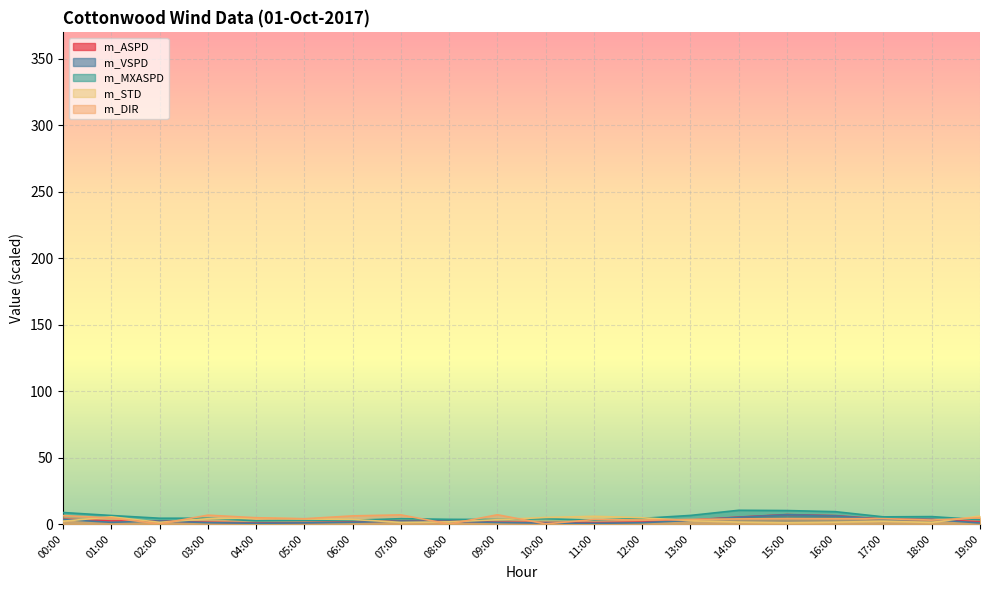

What is the label of the 10th point from the right?

10:00